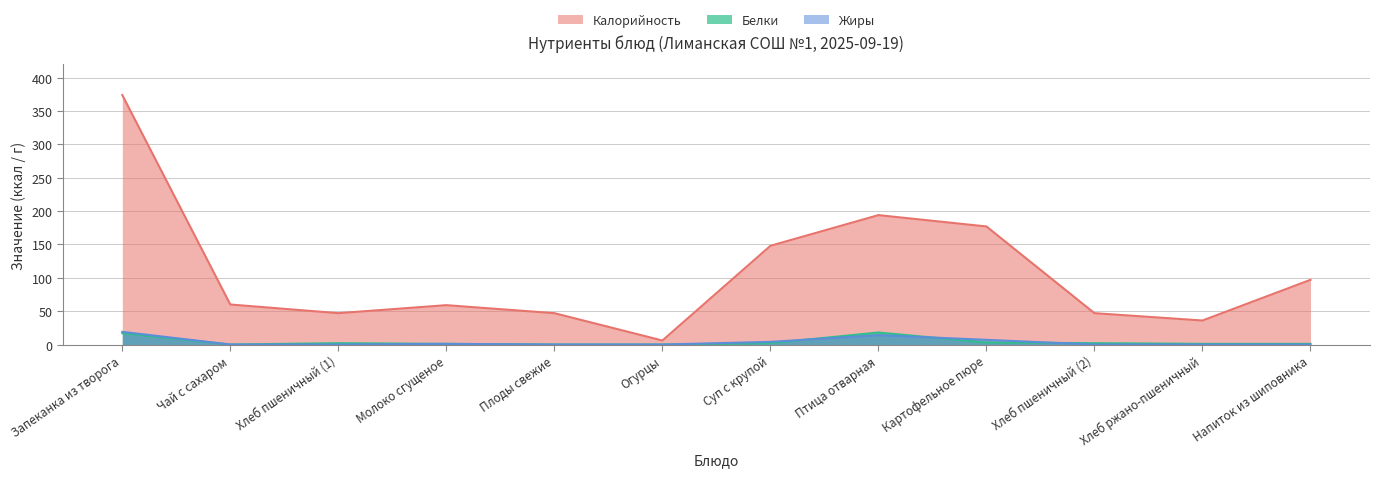

Reading left to right, list all the values displayed in this chart.

Калорийность: 374	60	47	59	47	6	148	194	177	47	36	97
Белки: 17	0	2	1	0	0	2	18	3	2	1	1
Жиры: 19	0	0	1	0	0	4	14	7	0	0	0